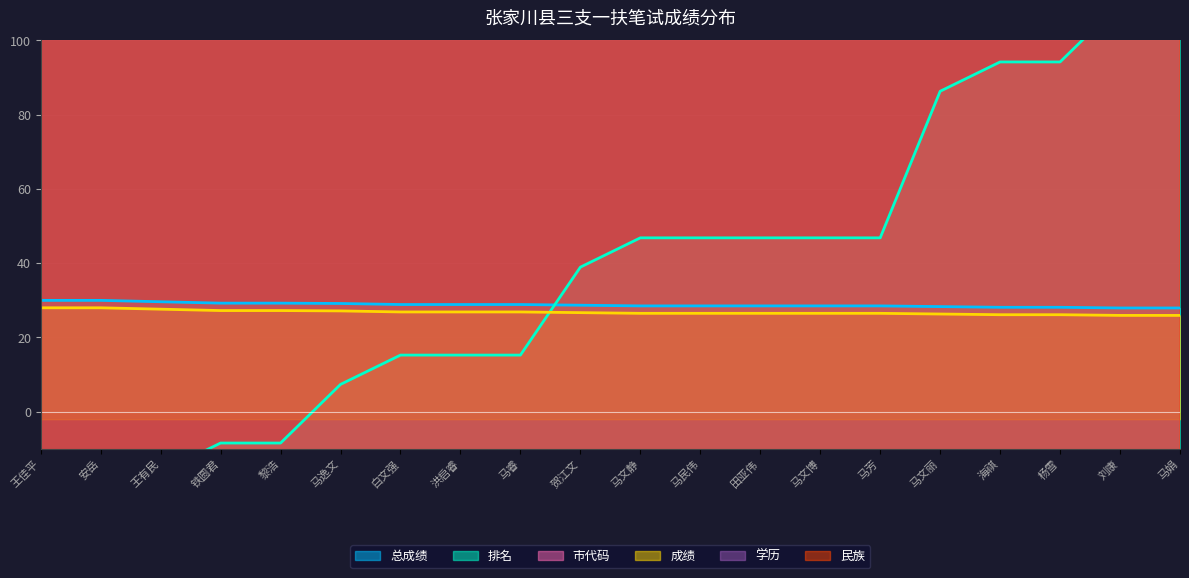

Count the number of categories in the chart.

20